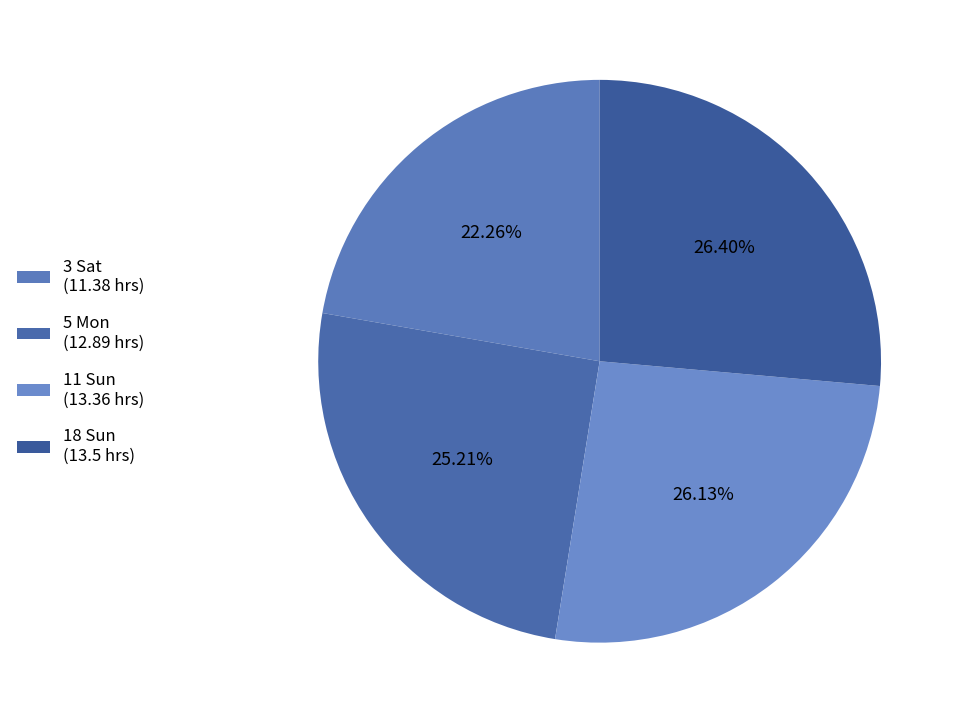

Do 18 Sun and 11 Sun together represent more than half of the pie?

Yes